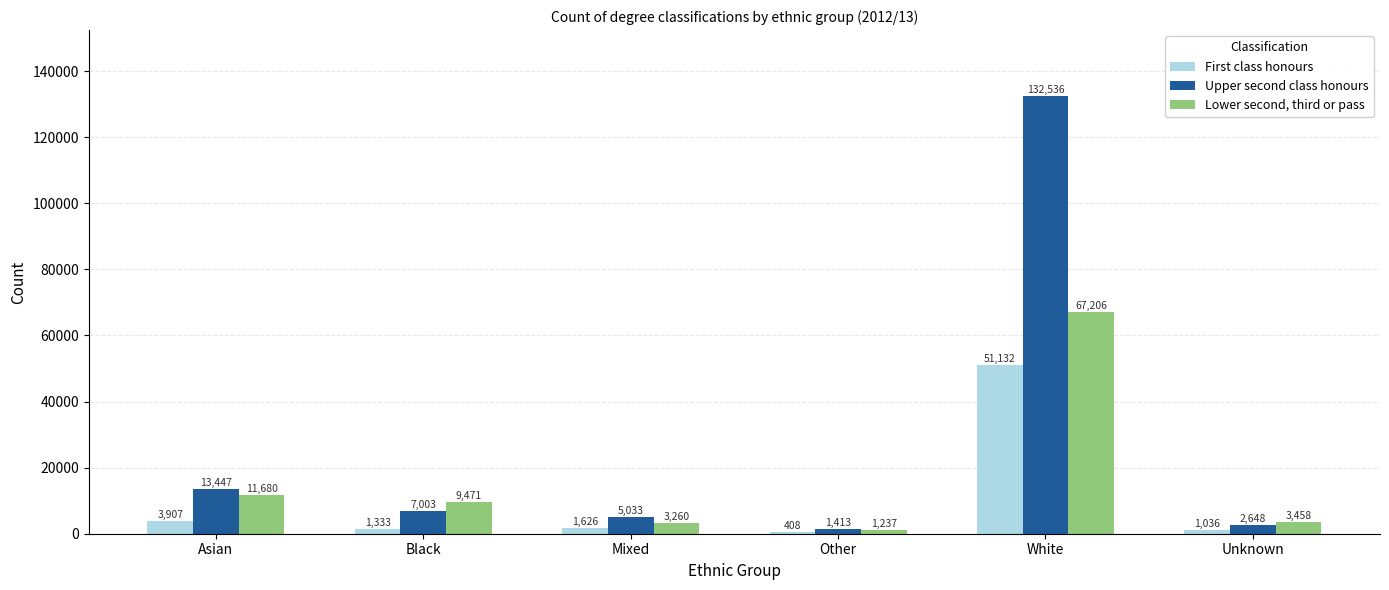

What is the maximum value shown in the chart?

132536